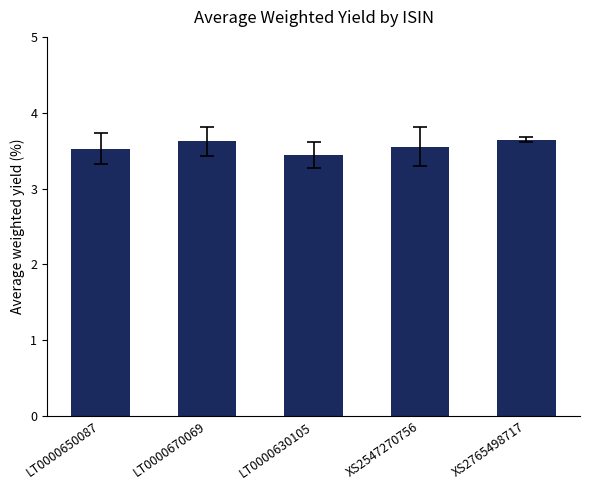

What is the change in value from LT0000650087 to LT0000670069?

+0.1